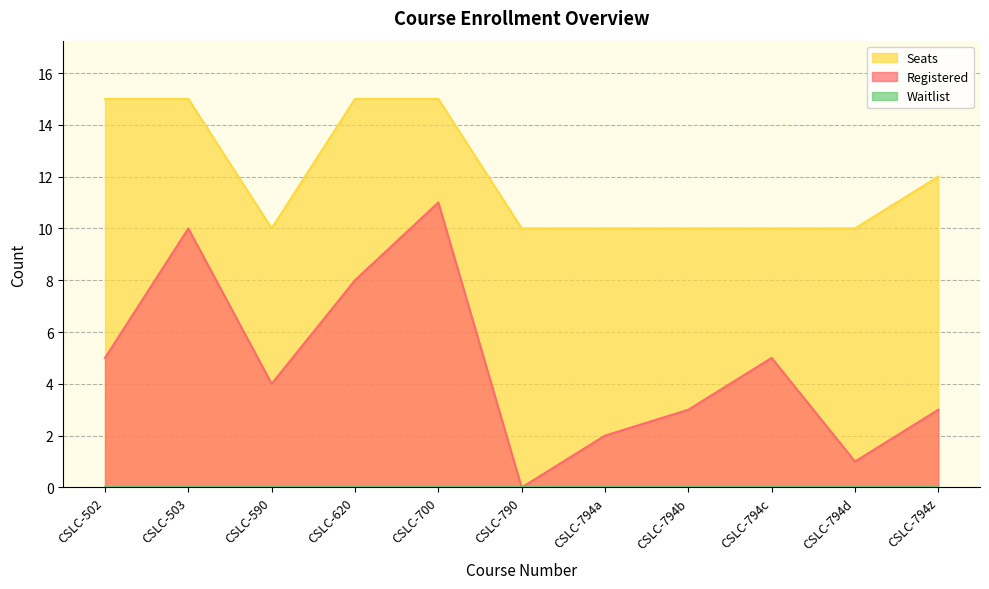

What is the difference between the maximum and second lowest values in the Seats series?

5